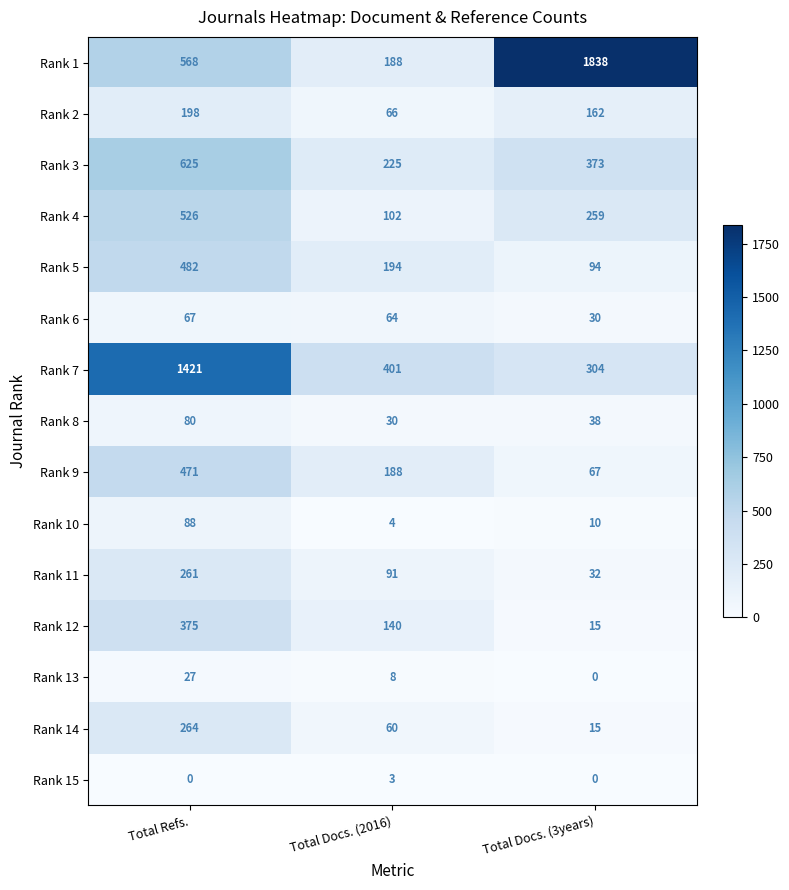

What is the spread (max minus min) of values at Total Refs.?

1421